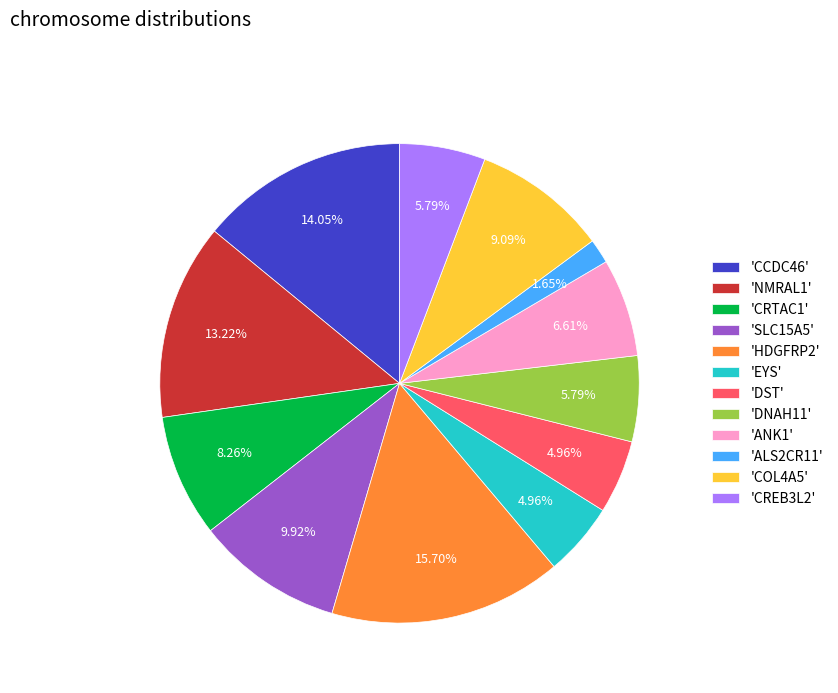

Between 'COL4A5' and 'CCDC46', which is larger?

'CCDC46'